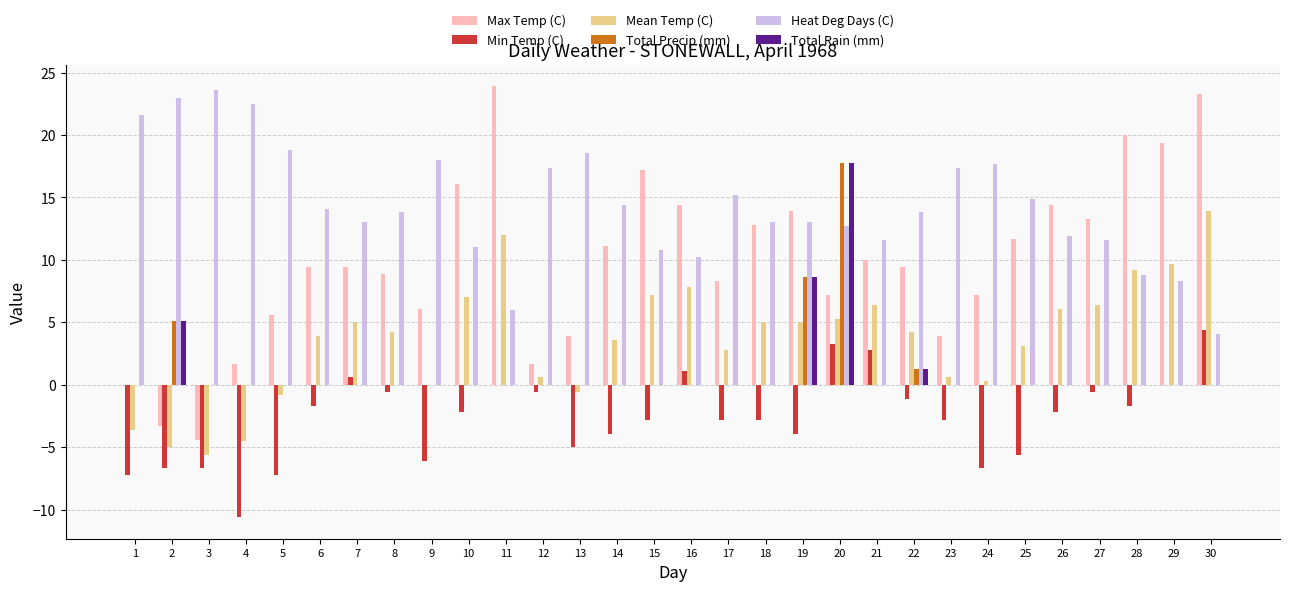

At which label does Min Temp (C) reach its peak?

30